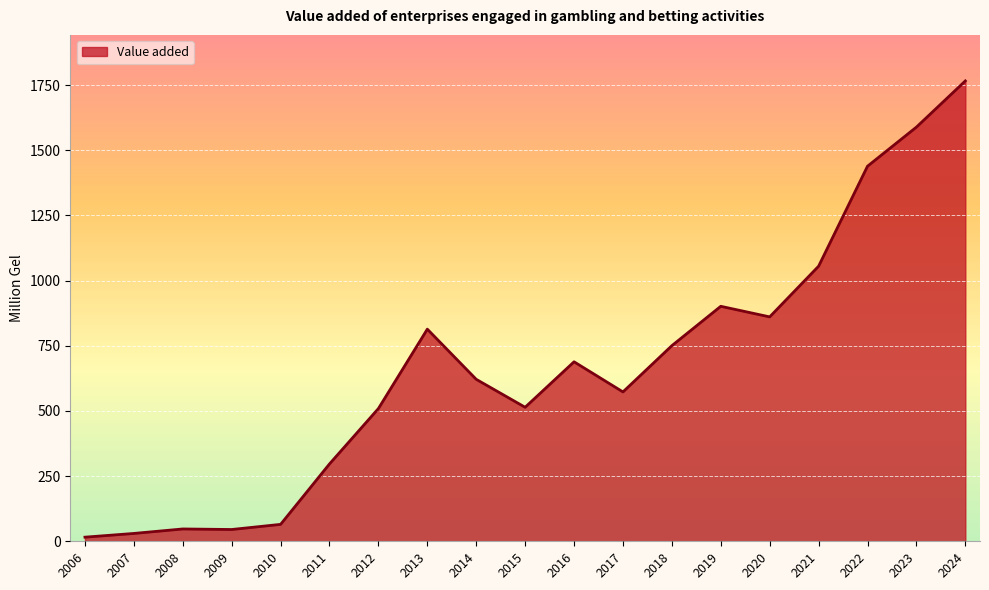

What is the average value?

662.3